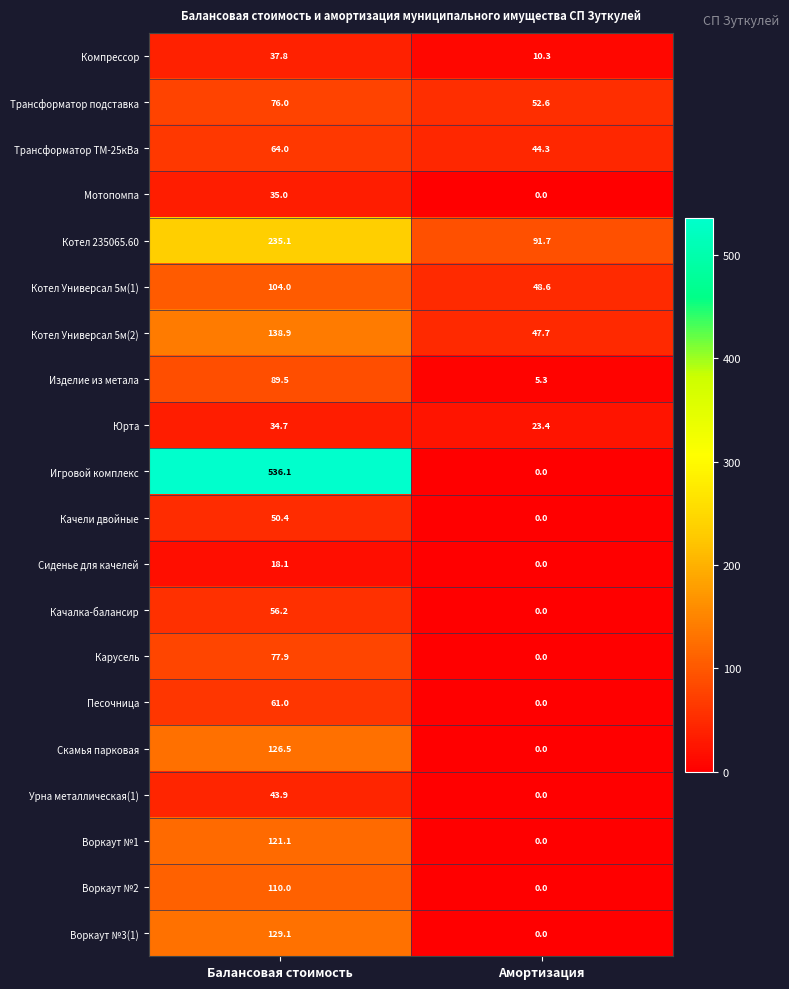

Which series has the widest spread of values?

Игровой комплекс